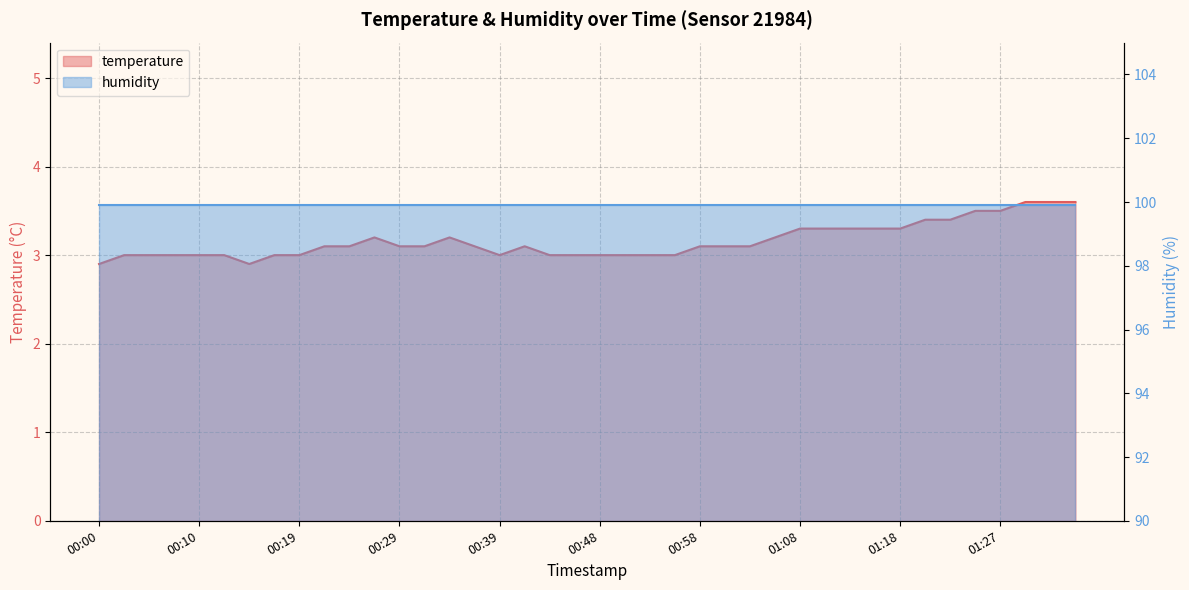

List the labels in order of value, largest first.

01:30, 01:32, 01:35, 01:25, 01:27, 01:20, 01:22, 01:08, 01:10, 01:13, 01:15, 01:18, 00:27, 00:34, 01:05, 00:22, 00:24, 00:29, 00:31, 00:36, 00:41, 00:58, 01:01, 01:03, 00:02, 00:05, 00:07, 00:10, 00:12, 00:17, 00:19, 00:39, 00:44, 00:46, 00:48, 00:51, 00:53, 00:56, 00:00, 00:14